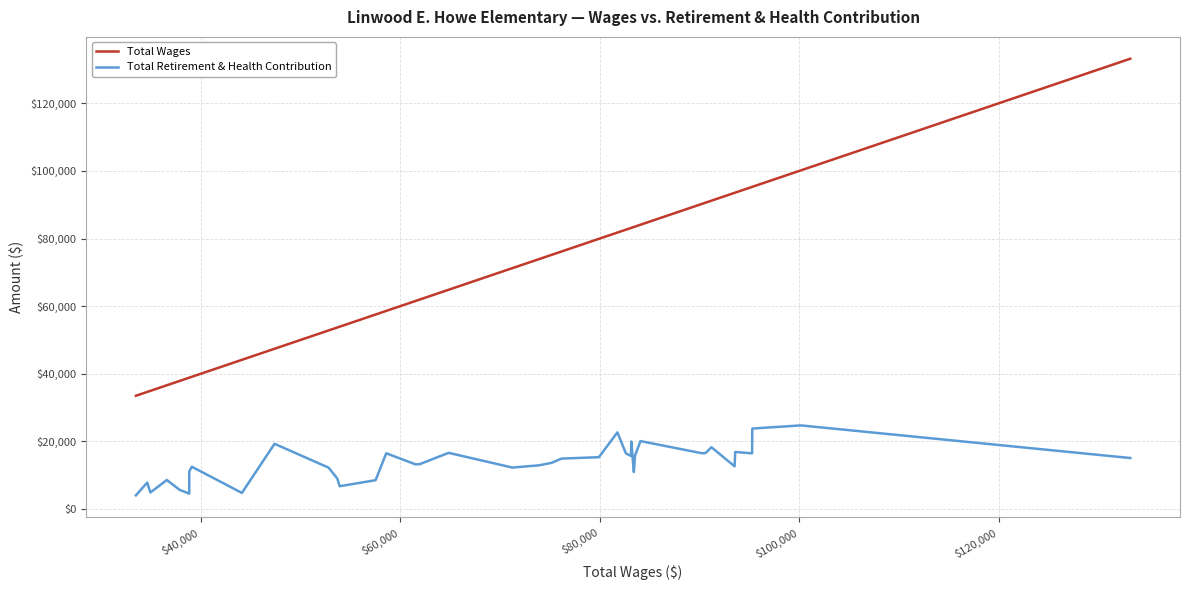

What is the greatest value displayed?

133186